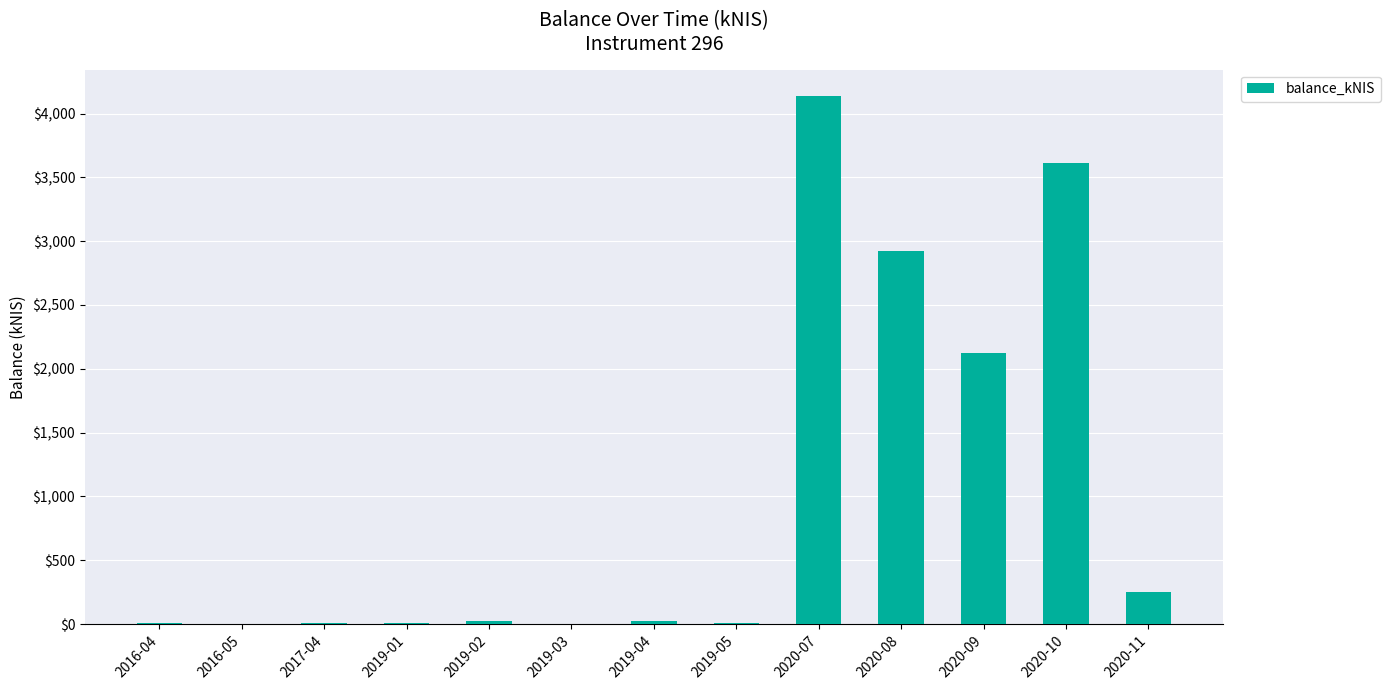

What is the sum of all values?

13117.9